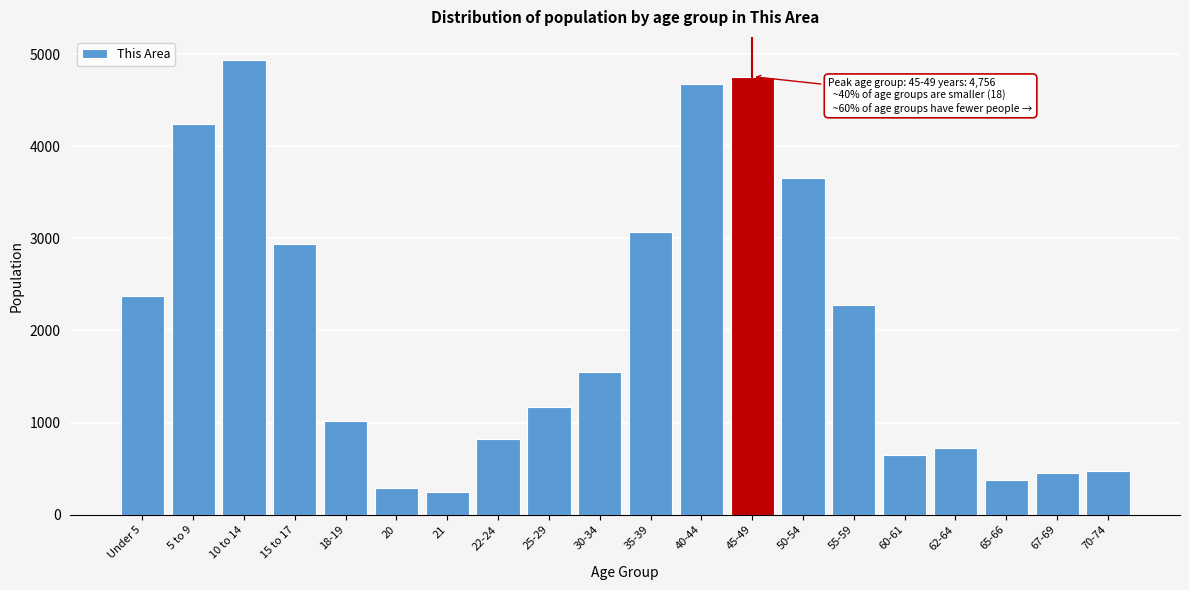

Reading left to right, transcribe all the data shown in this chart.

2375	4245	4940	2943	1017	289	246	818	1173	1553	3067	4672	4756	3658	2279	646	724	381	448	474